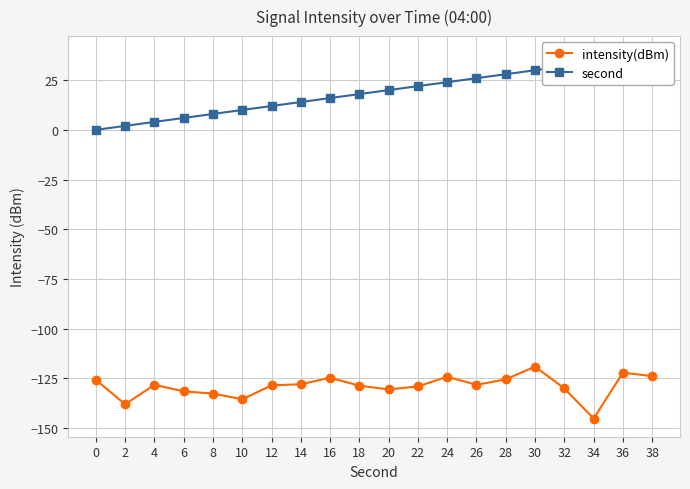

Which series has the largest range (max minus min)?

second